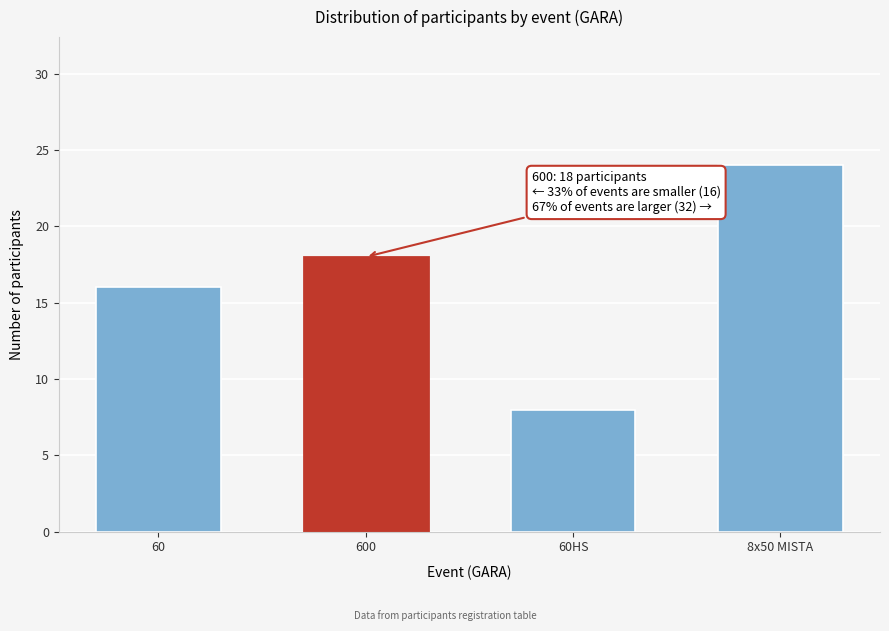

Reading left to right, extract all data points from this chart.

60=16	600=18	60HS=8	8x50 MISTA=24